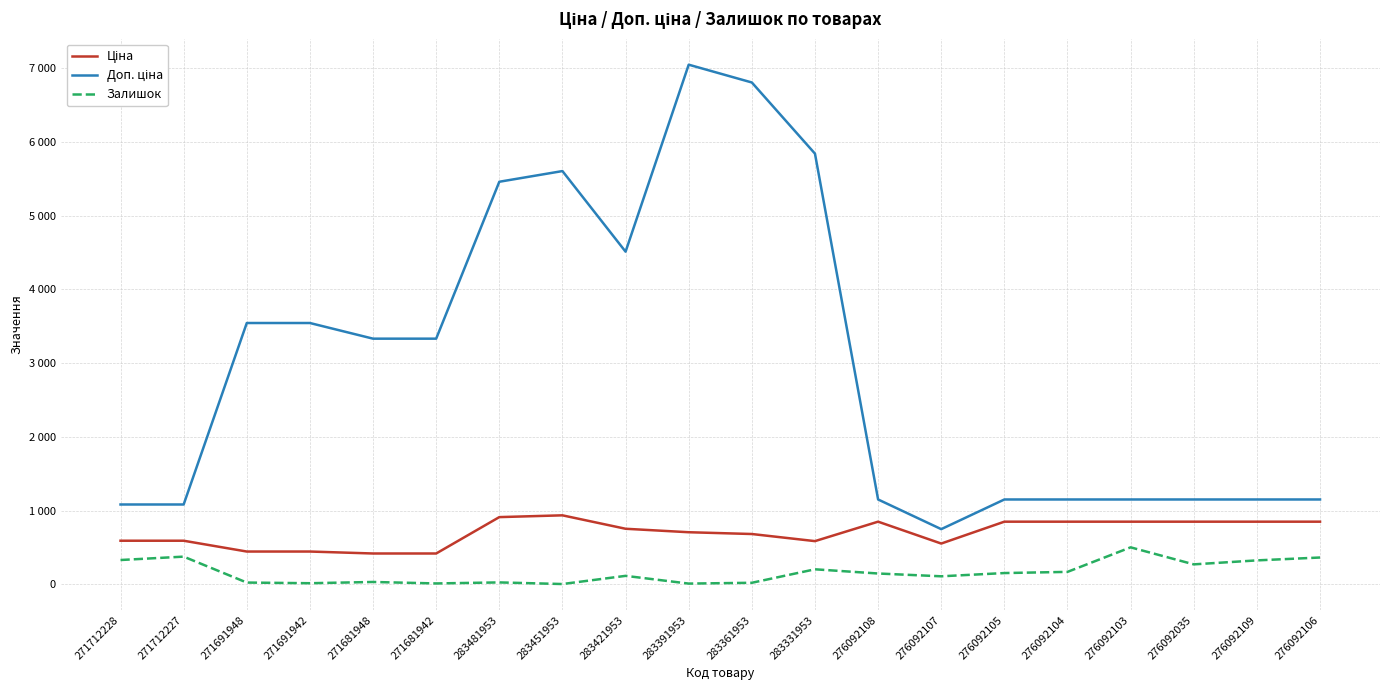

What value does the Ціна series have at 283481953?

910.4